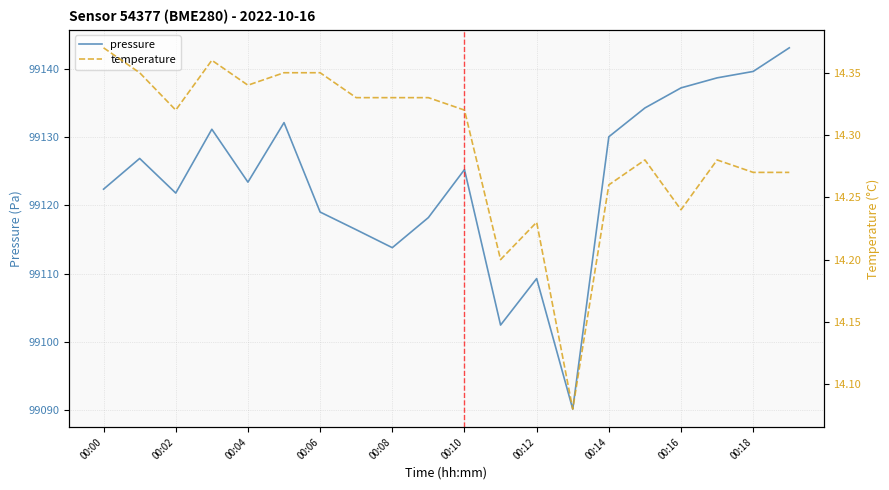

The pressure series shows 99119.0 at 00:06. True or false?

True